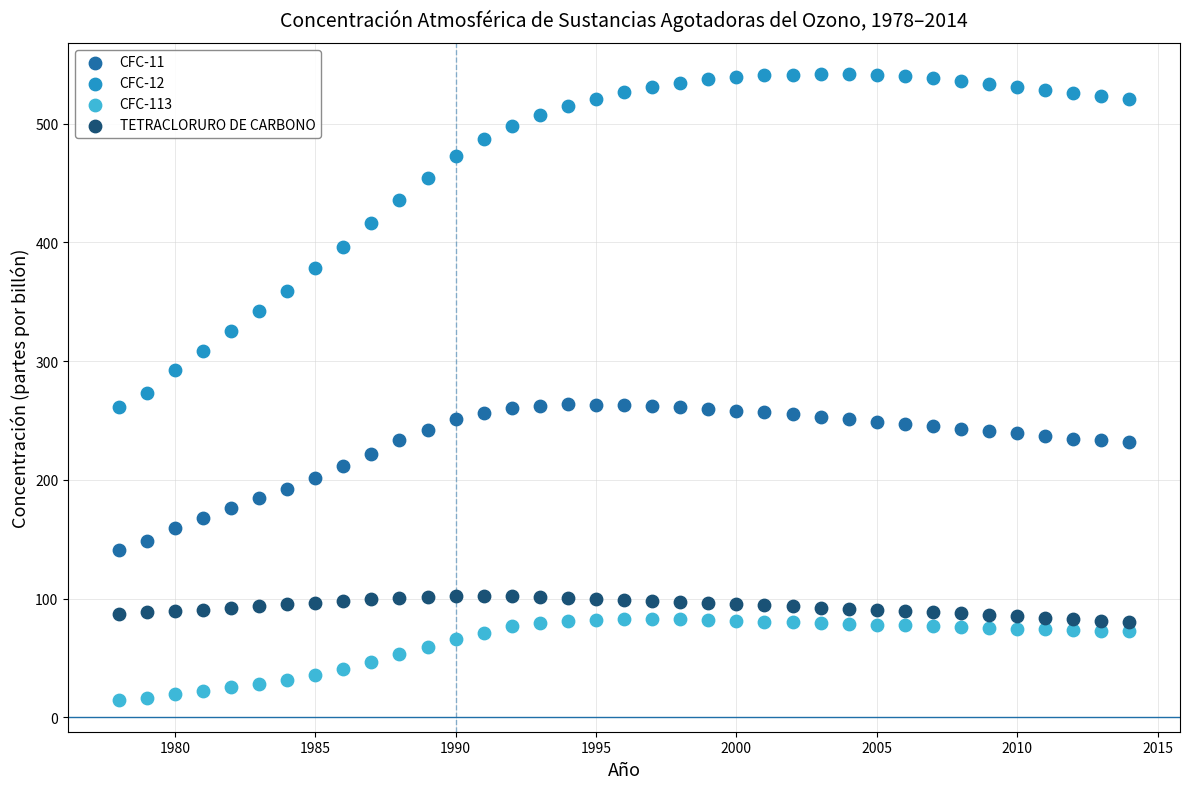

Which series contains the highest Y value?

CFC-12